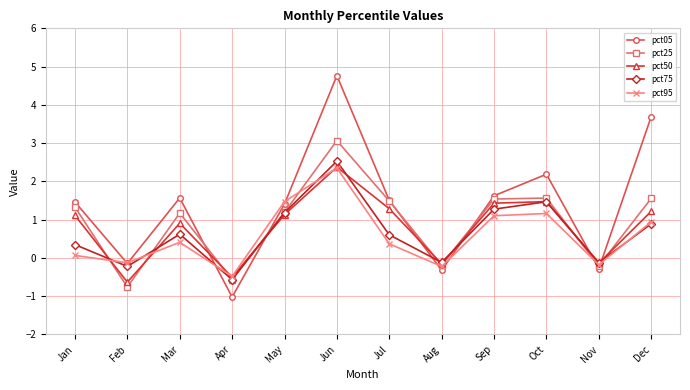

Is it true that pct50 equals 1.4 at Sep?

True